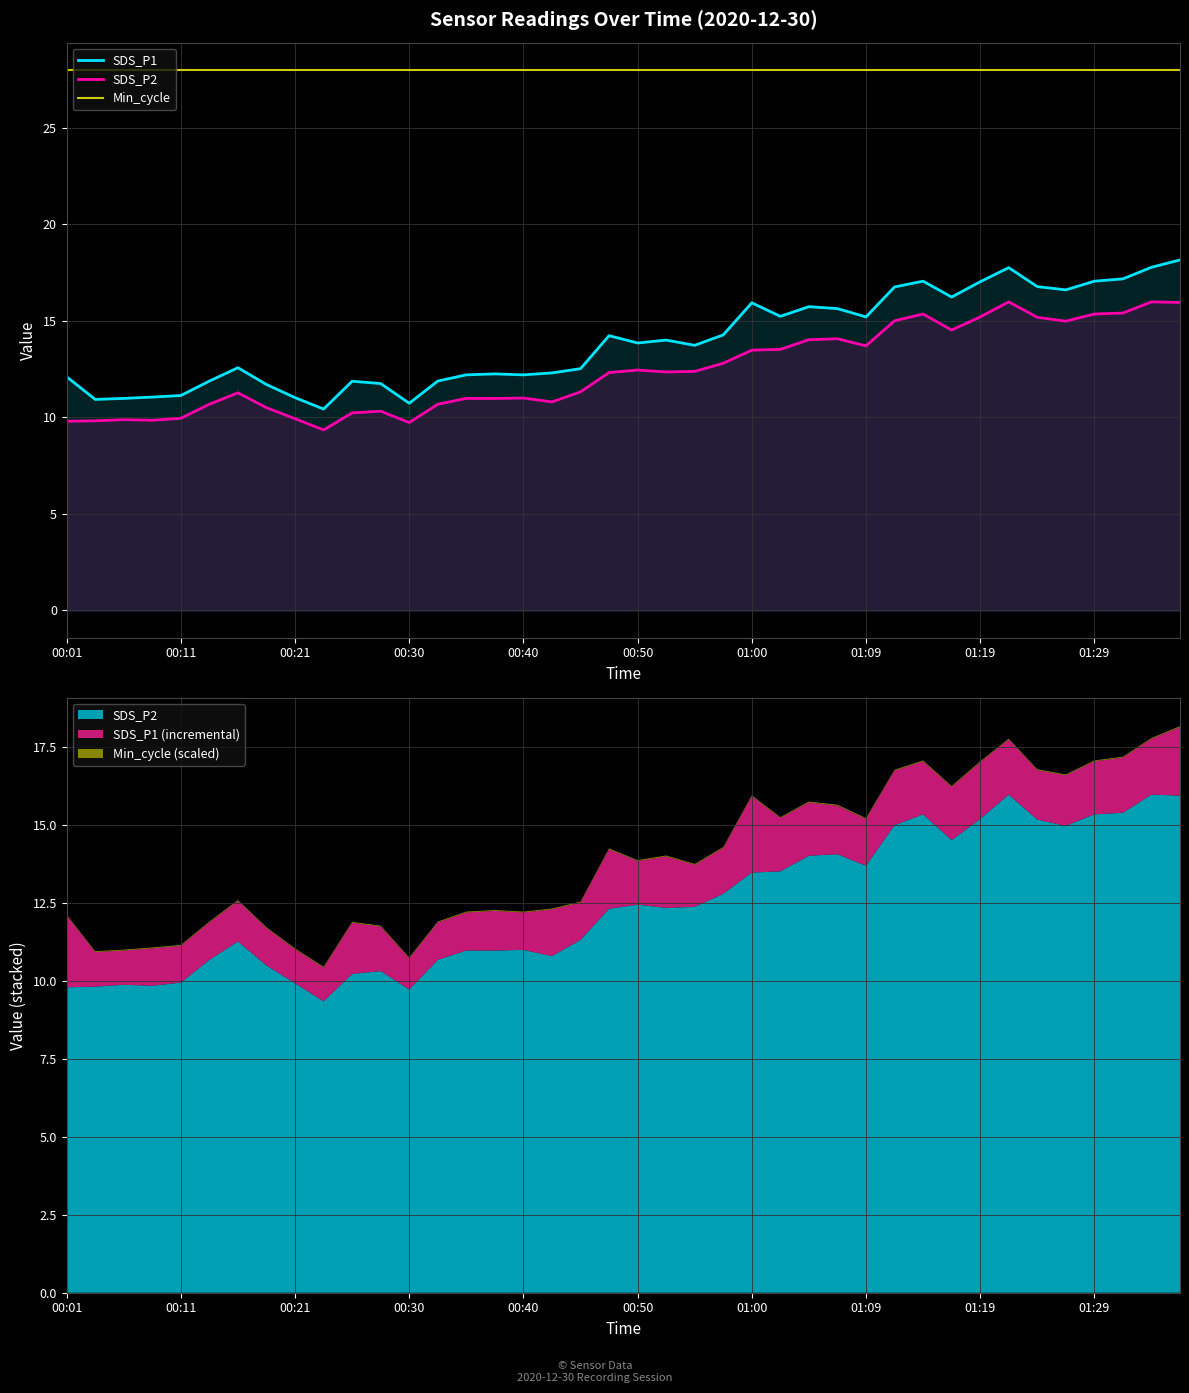

True or false: Min_cycle has more than 1 interior local peaks.

False